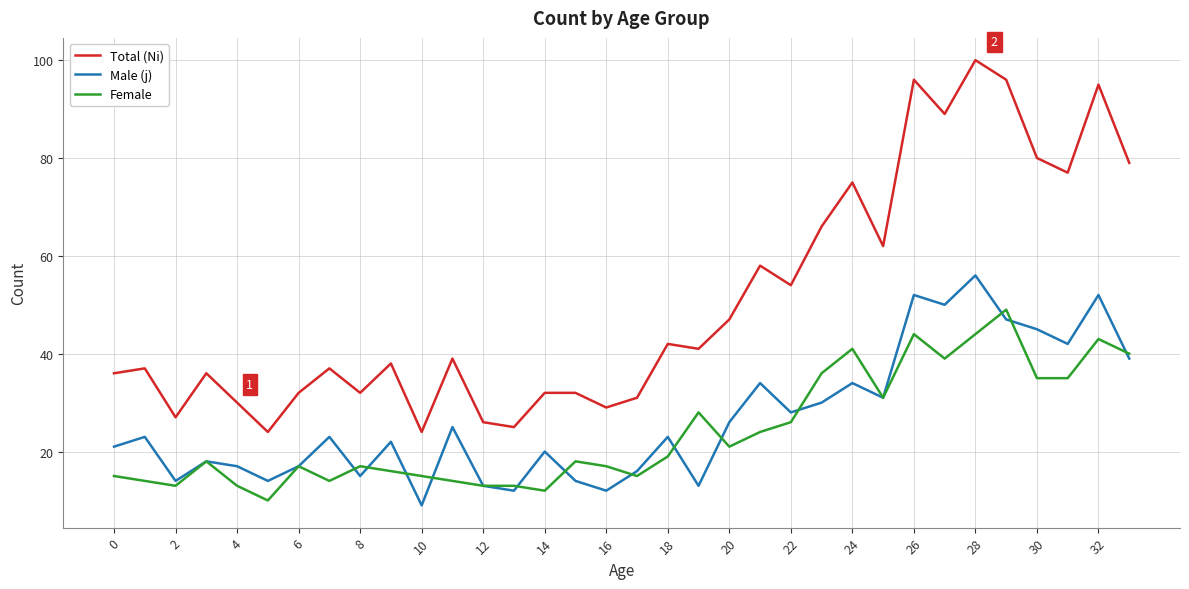

Rank the series by their maximum value, from highest to lowest.

Total (Ni), Male (j), Female